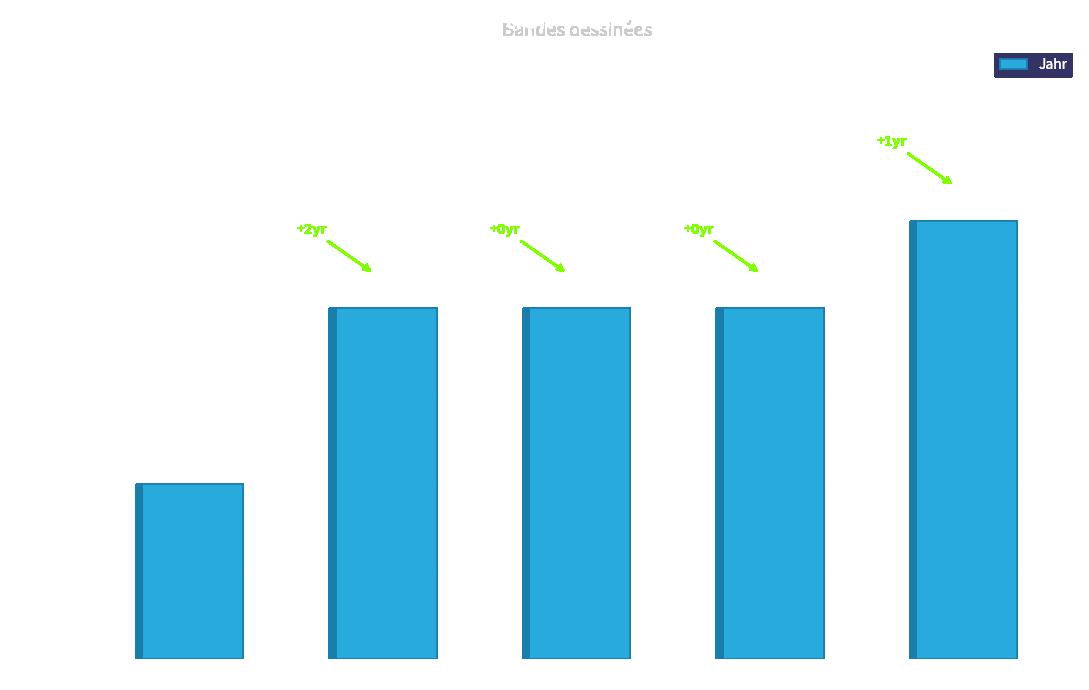

How many values are below 4?

1